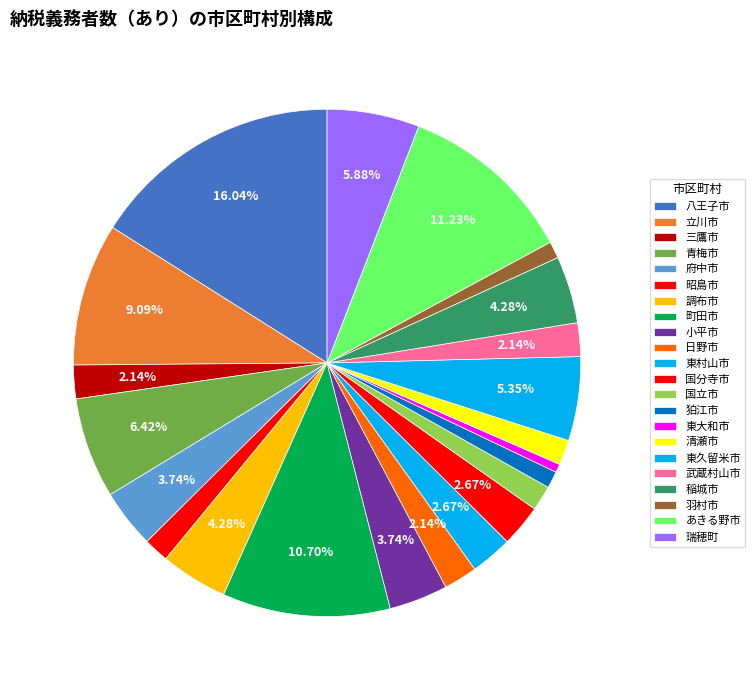

Is it true that 三鷹市 is 2% of the pie?

True